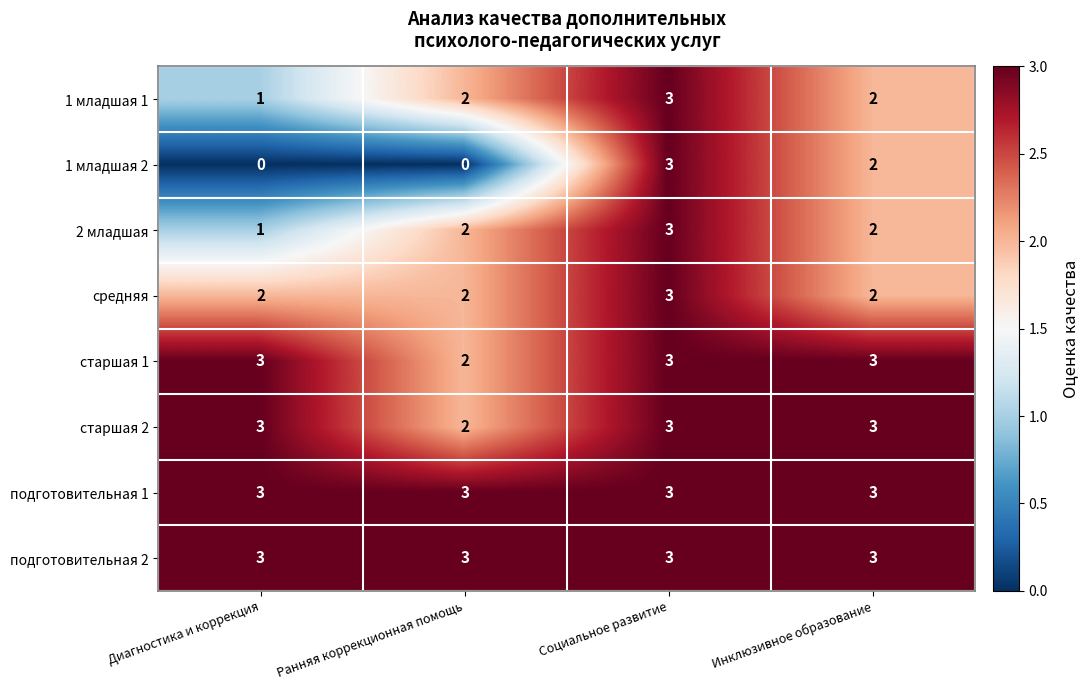

What is the difference between the maximum and minimum values in the 1 младшая 2 series?

3